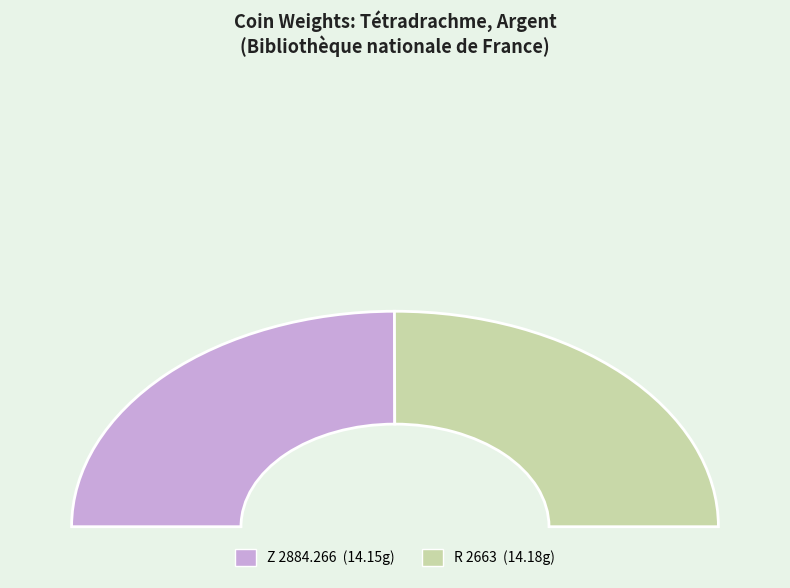

Which slice is the largest?

R 2663